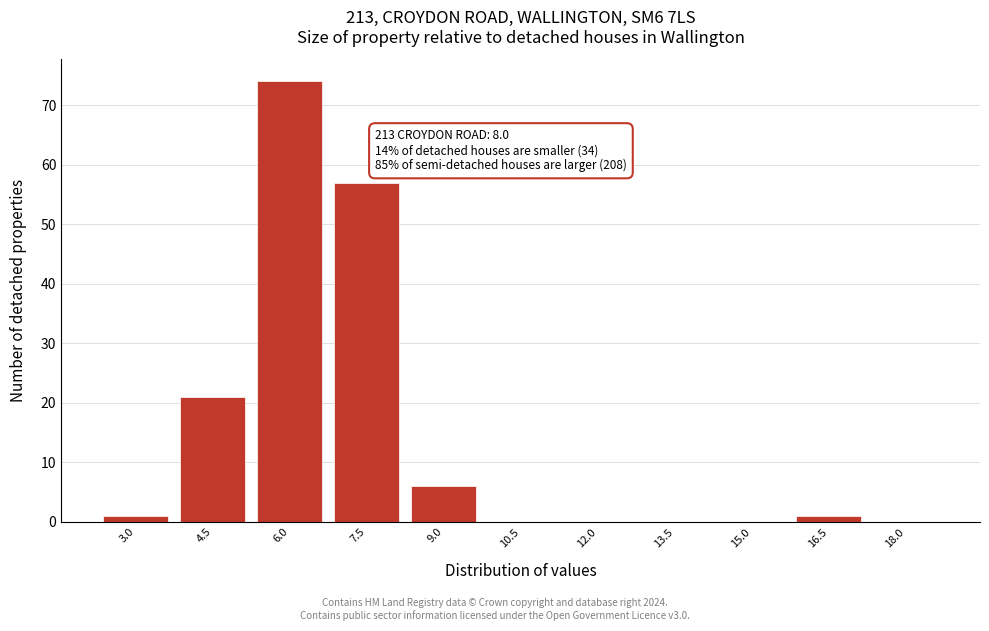

Reading left to right, extract all data points from this chart.

3.0=1	4.5=21	6.0=74	7.5=57	9.0=6	10.5=0	12.0=0	13.5=0	15.0=0	16.5=1	18.0=0